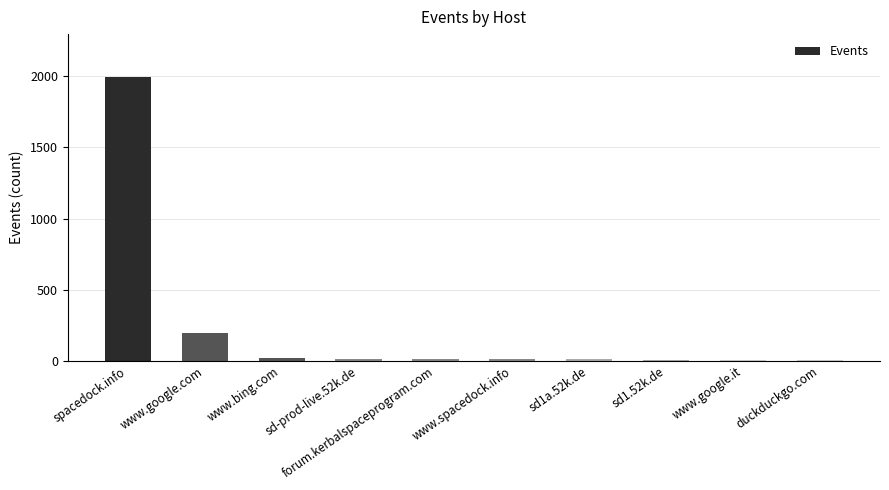

Is it true that the value at sd1a.52k.de is 10?

True